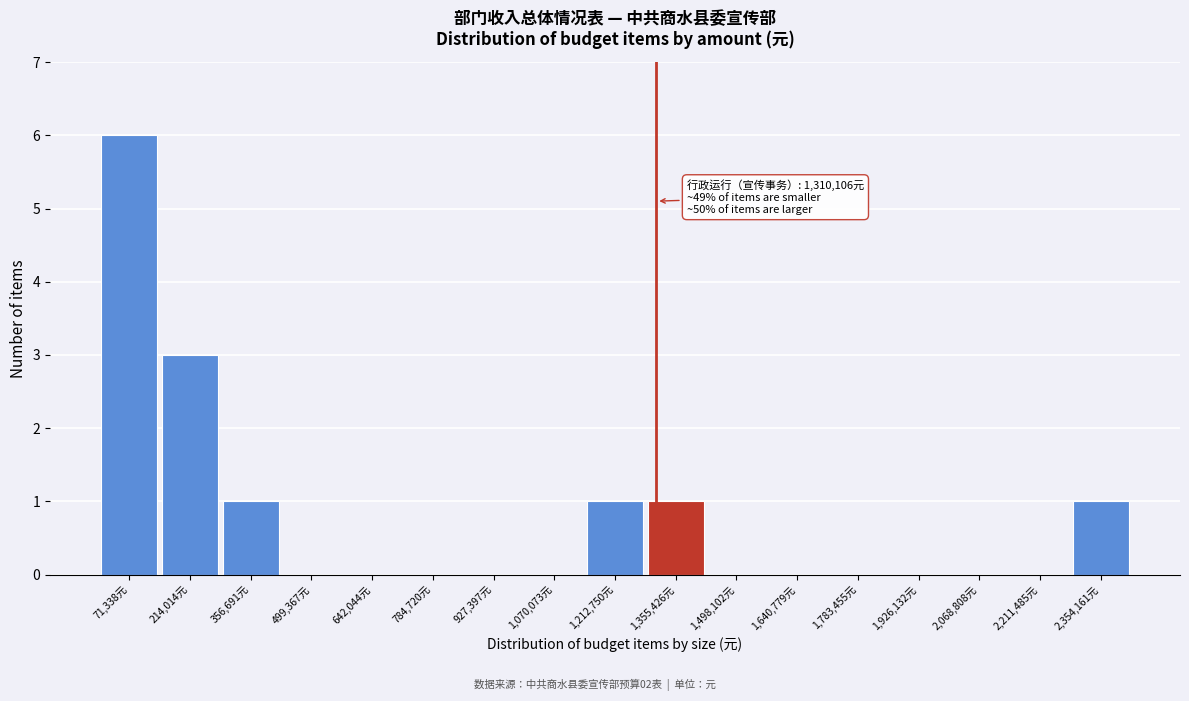

Which range on the x-axis has the tallest bar?

0 to 140000